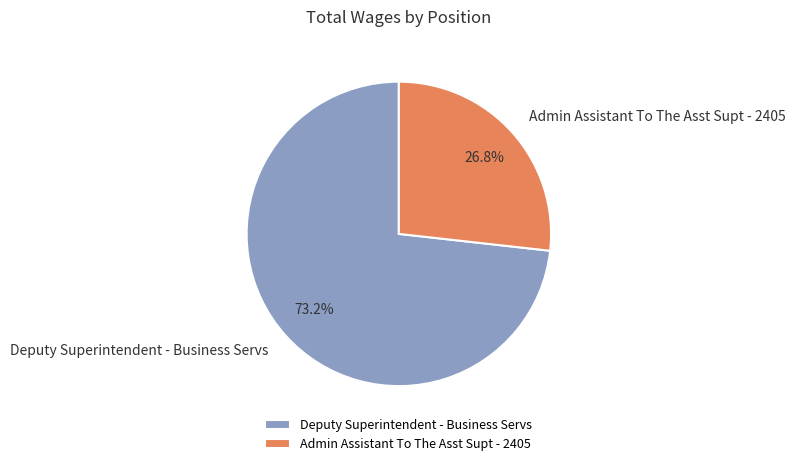

What is the smallest slice in the pie chart?

Admin Assistant To The Asst Supt - 2405